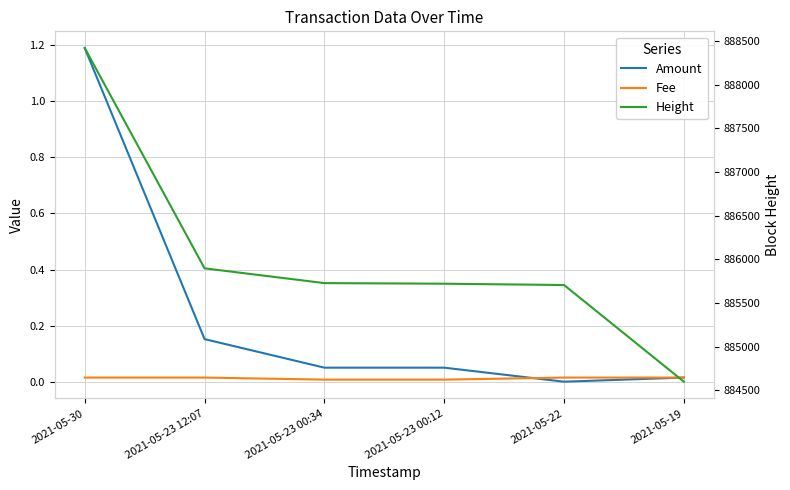

True or false: Height has a value of 1470819.0 at 2021-05-23 00:12.

False